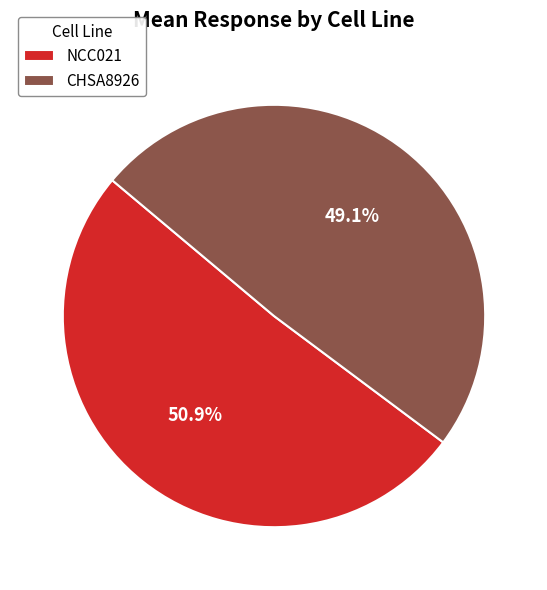

Combined, what portion of the pie is CHSA8926 and NCC021?

100.0%